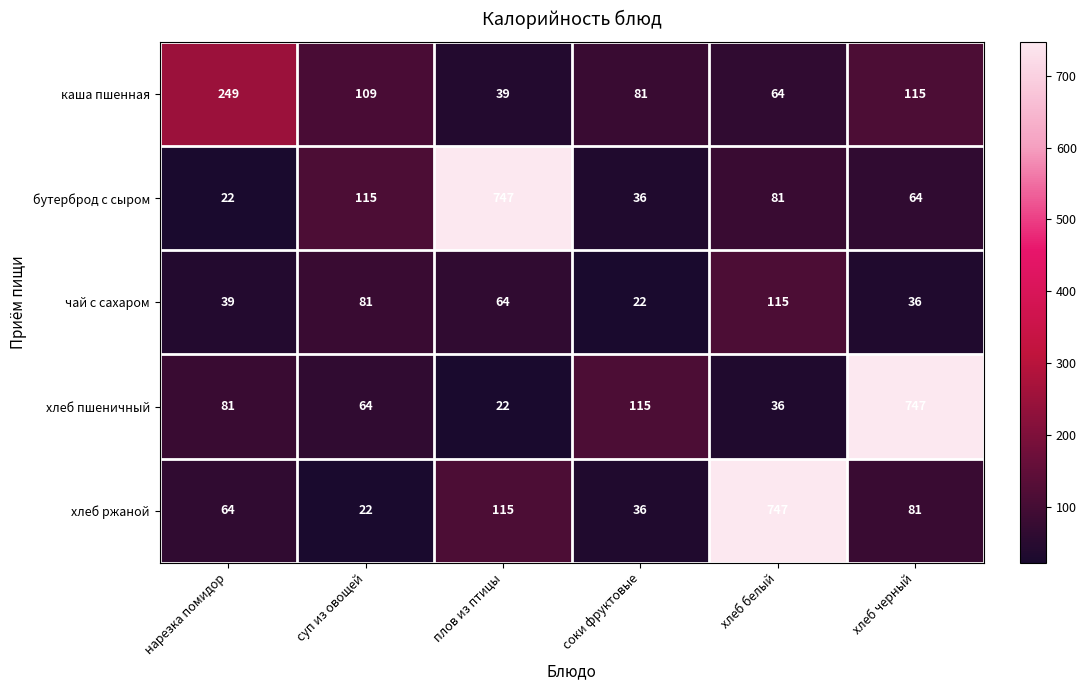

Count the number of categories in the chart.

6